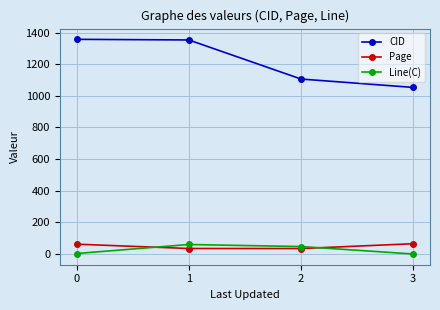

What are all the series names shown in the legend?

CID, Page, Line(C)